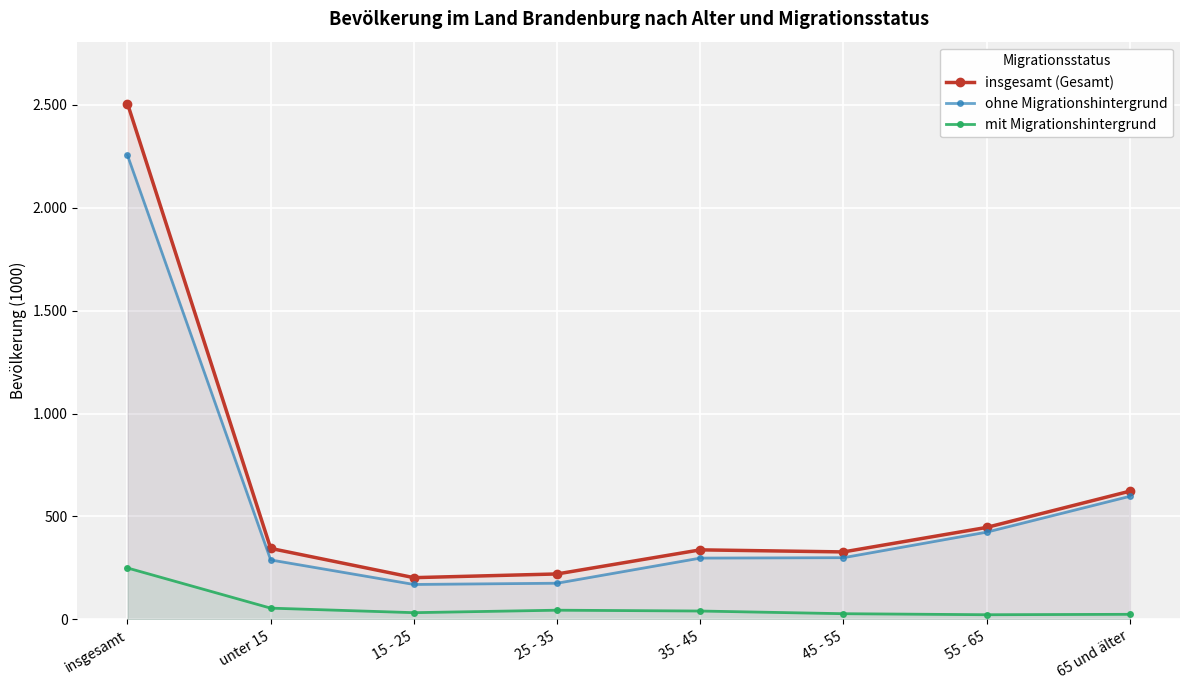

Which category has the lowest value in the ohne Migrationshintergrund series?

15 - 25